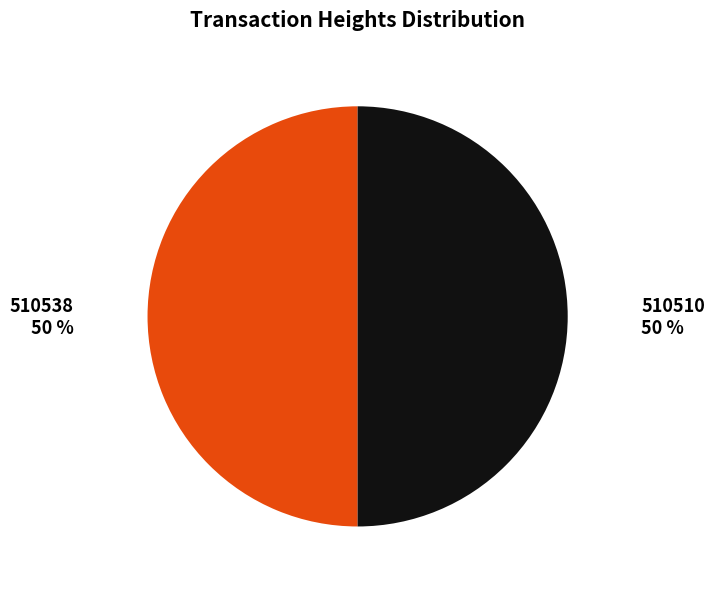

True or false: 510510 accounts for 64% of the total.

False